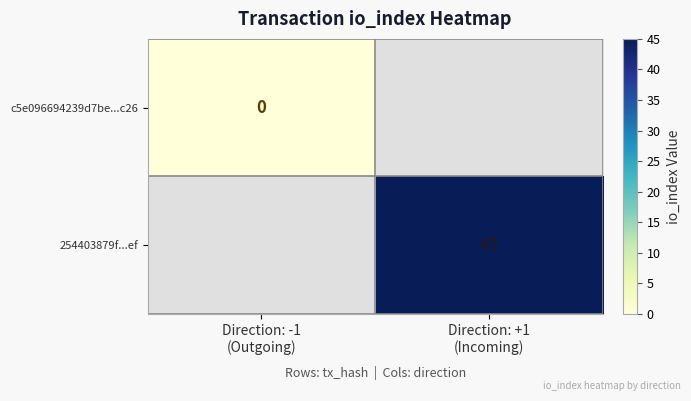

The value of c5e096694239d7be...c26 at Direction: -1 (Outgoing) is 0.0. True or false?

True